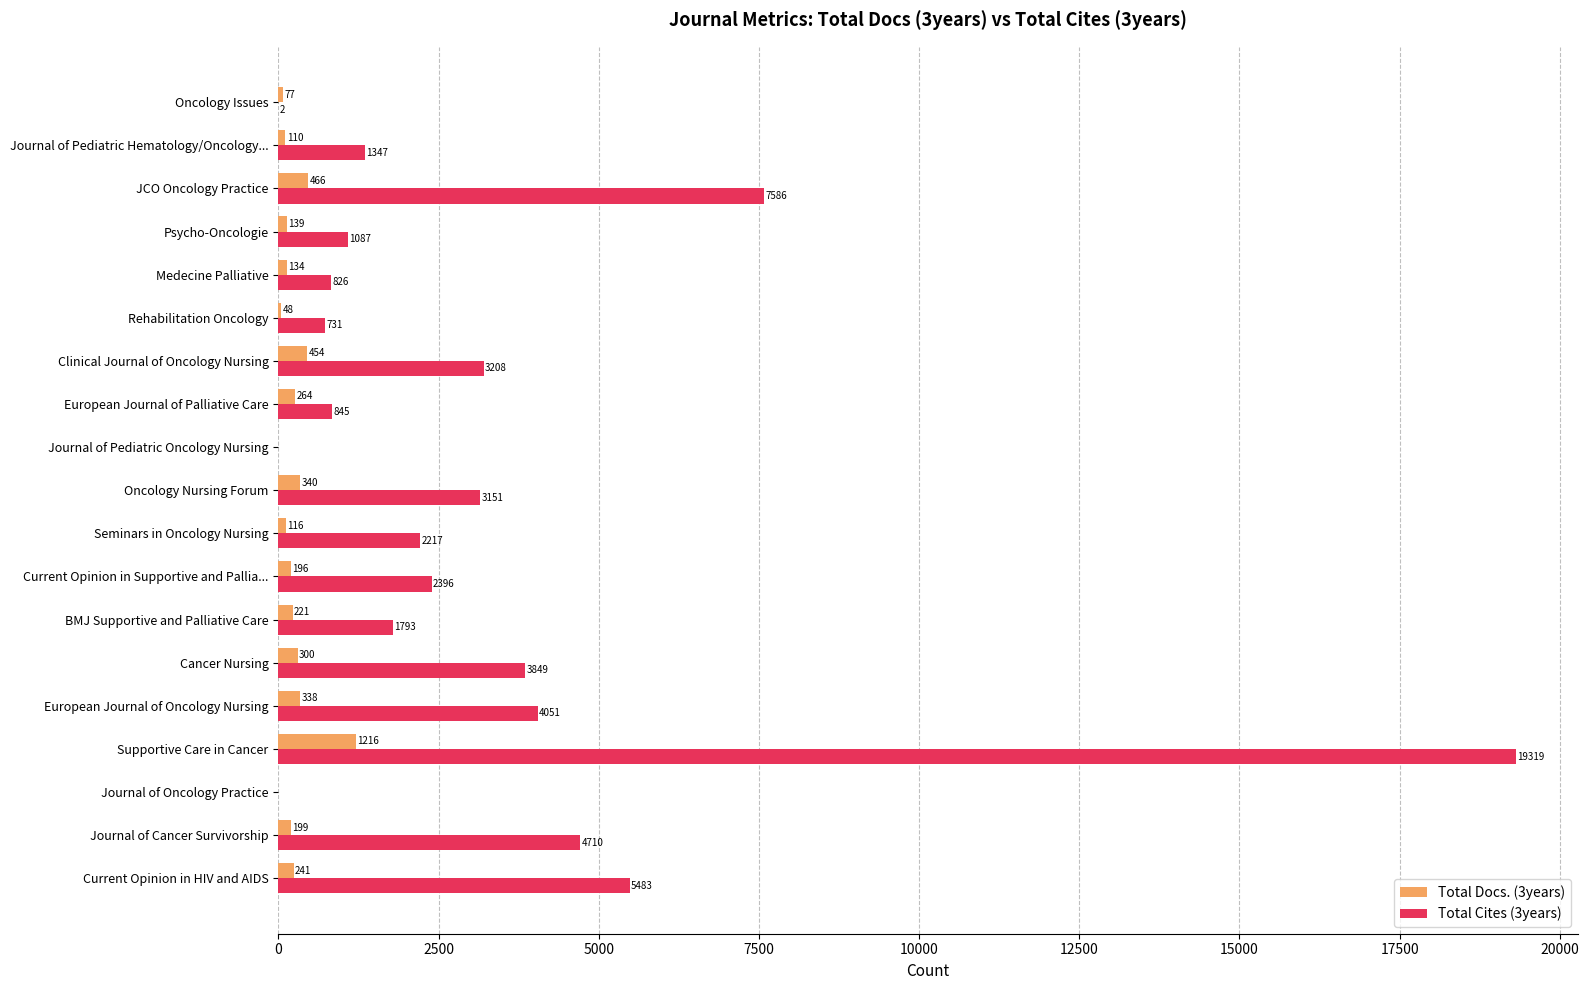

How many distinct data groups are displayed?

2